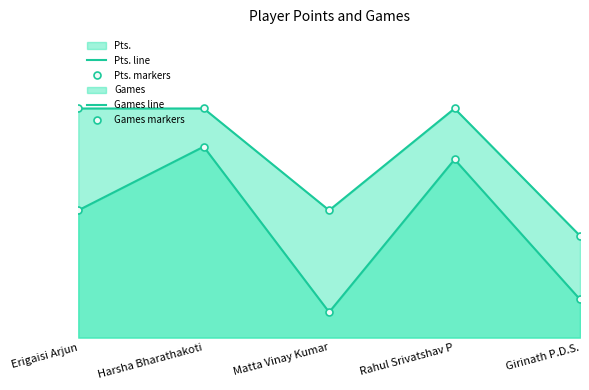

At Erigaisi Arjun, list the series in order from smallest to largest.

Pts. line, Pts. markers, Games line, Games markers